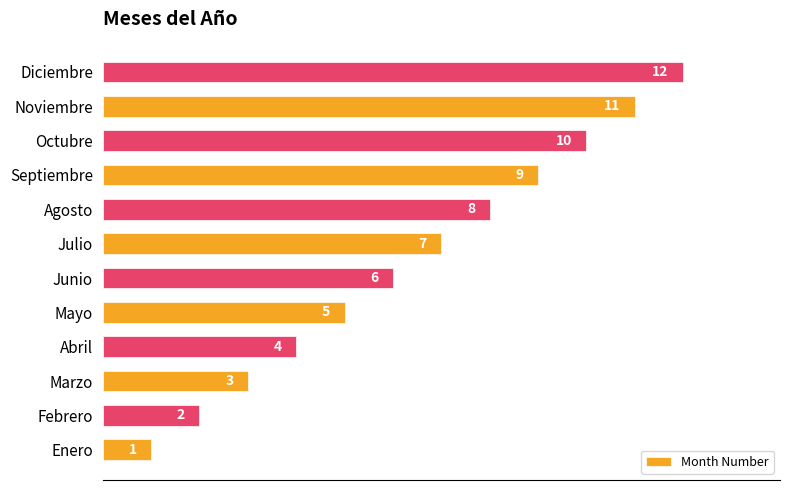

What is the sum of all values?

78